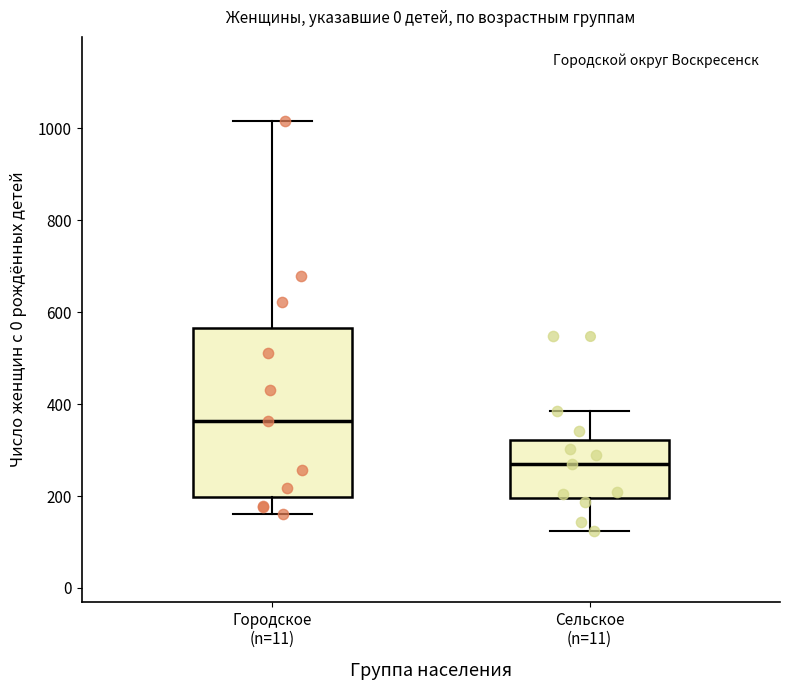

Which box has the lowest median line?

Сельское (n=11)